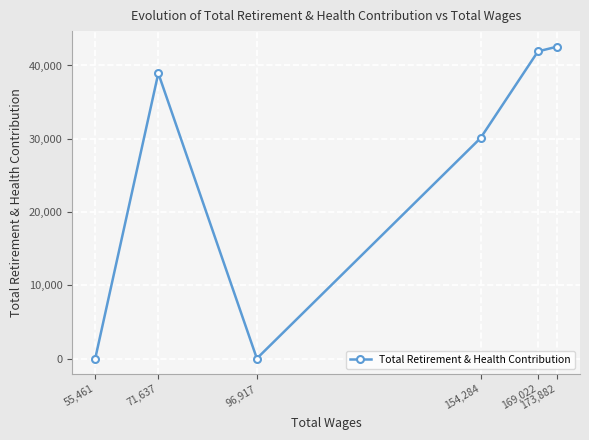

What is the difference between the maximum and second lowest values?

42564